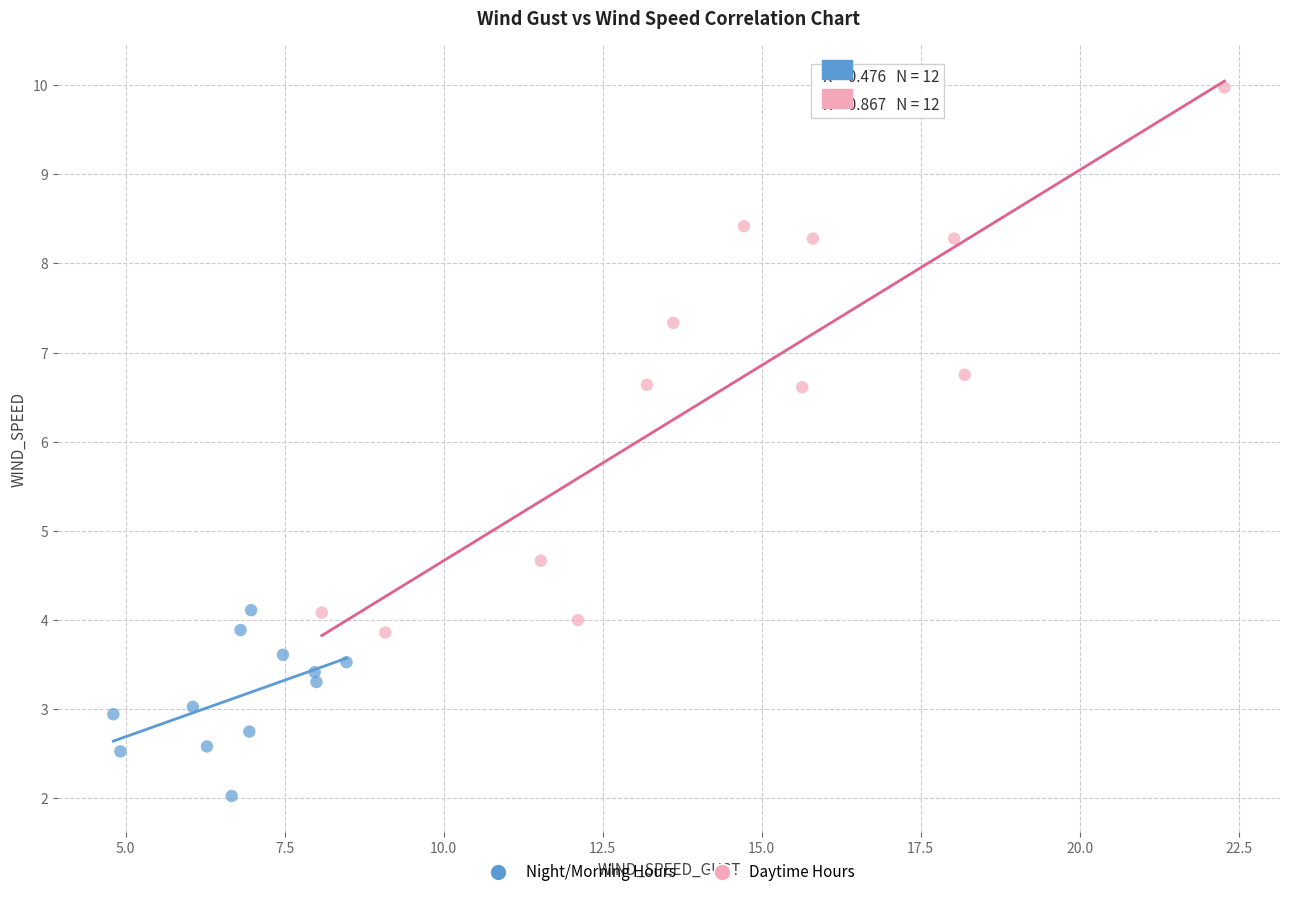

Which series has the largest Y range (max minus min)?

Daytime Hours